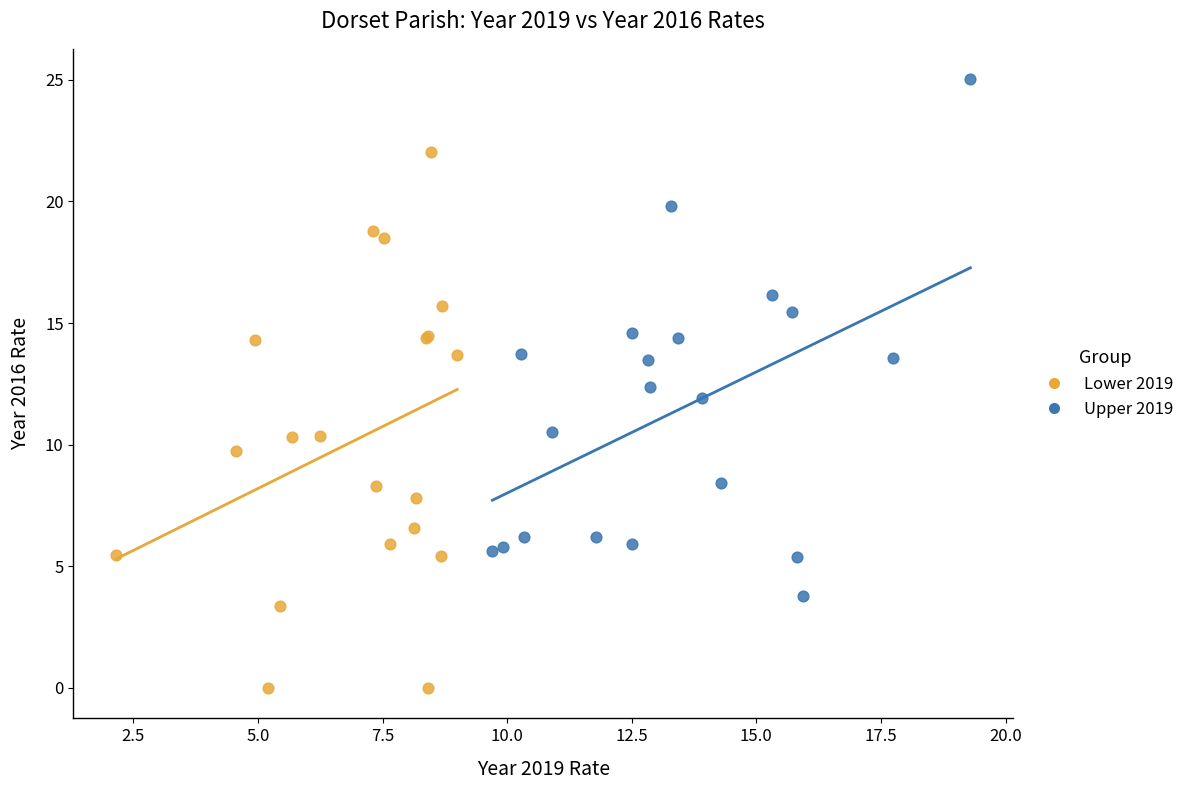

Which series reaches the minimum Y coordinate?

Lower 2019